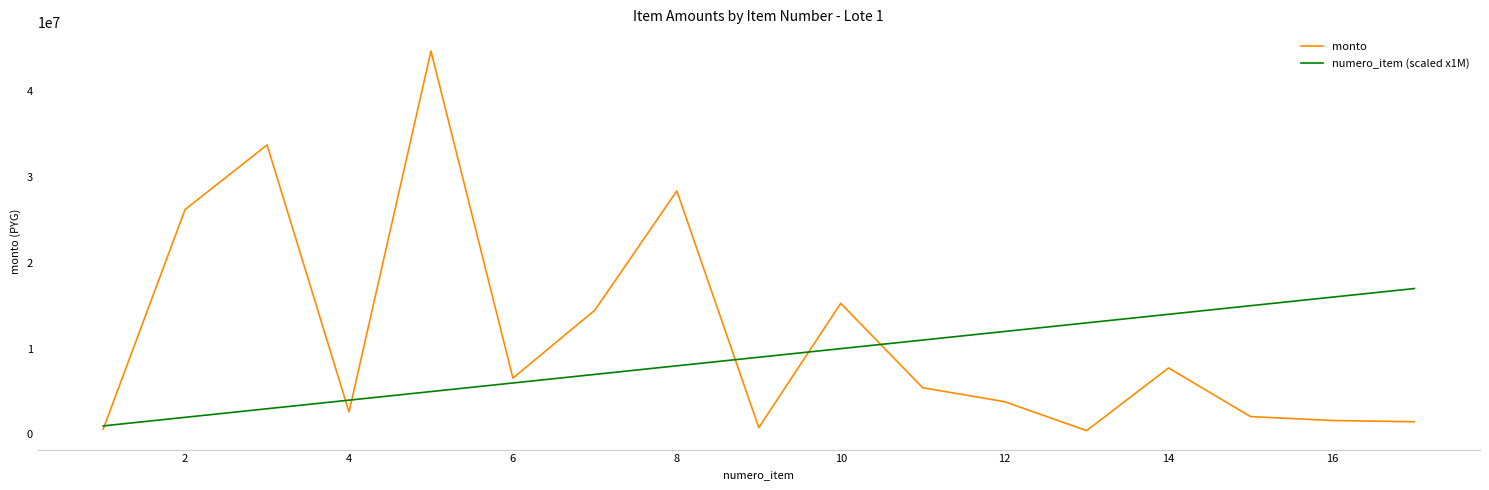

What is the maximum value for monto?

44655433